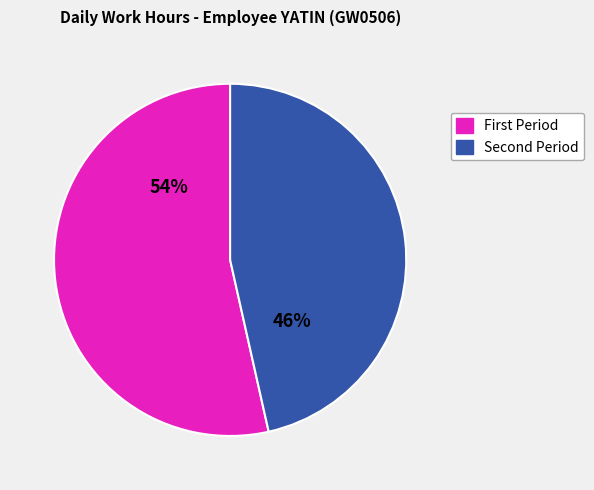

Which slice is the smallest?

Second Period